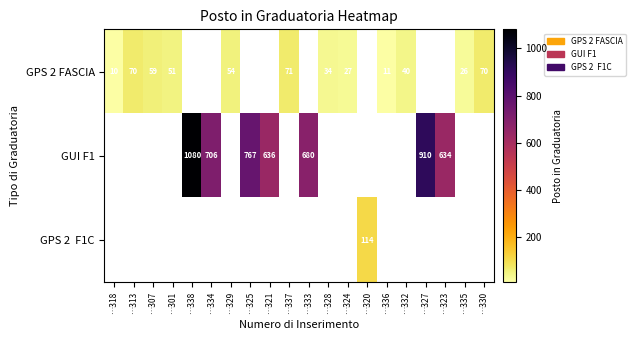

Is it true that GPS 2 FASCIA equals 59 at …307?

True